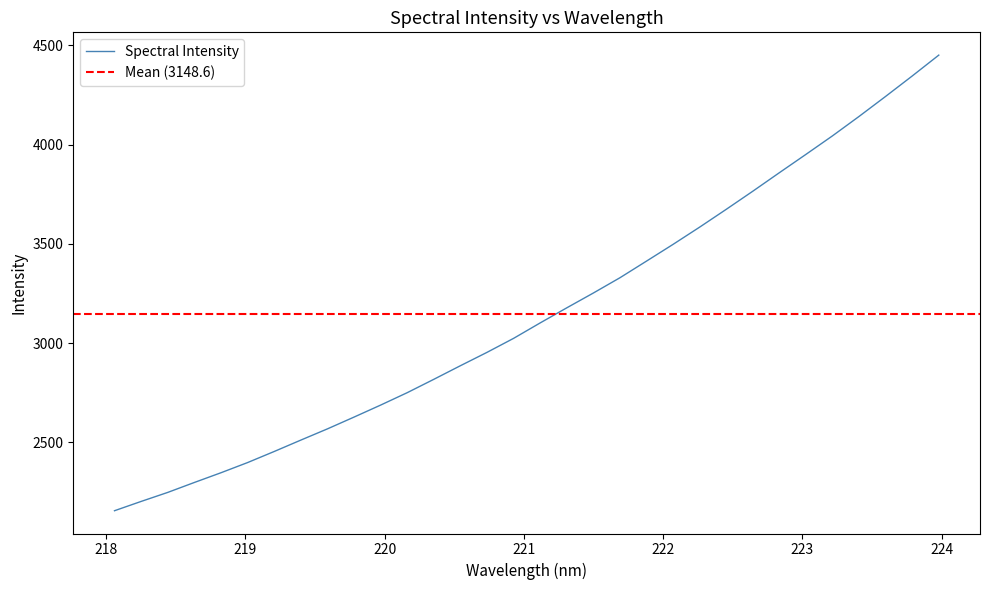

Which has a higher value, 219.589 or 219.2067?

219.589